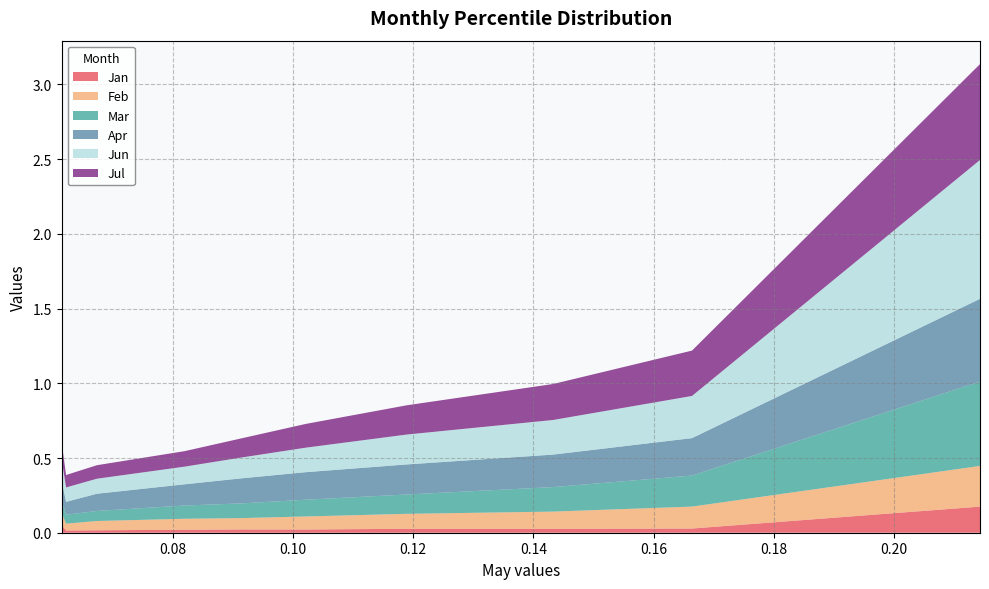

Reading left to right, transcribe all the data shown in this chart.

Jan: 0.1	0.0	0.0	0.0	0.0	0.0	0.0	0.0	0.0	0.2
Feb: 0.1	0.0	0.1	0.1	0.1	0.1	0.1	0.1	0.1	0.3
Mar: 0.1	0.1	0.1	0.1	0.1	0.1	0.1	0.2	0.2	0.6
Apr: 0.1	0.1	0.1	0.1	0.2	0.2	0.2	0.2	0.3	0.6
Jun: 0.1	0.1	0.1	0.1	0.1	0.2	0.2	0.2	0.3	0.9
Jul: 0.1	0.1	0.1	0.1	0.1	0.2	0.2	0.2	0.3	0.6